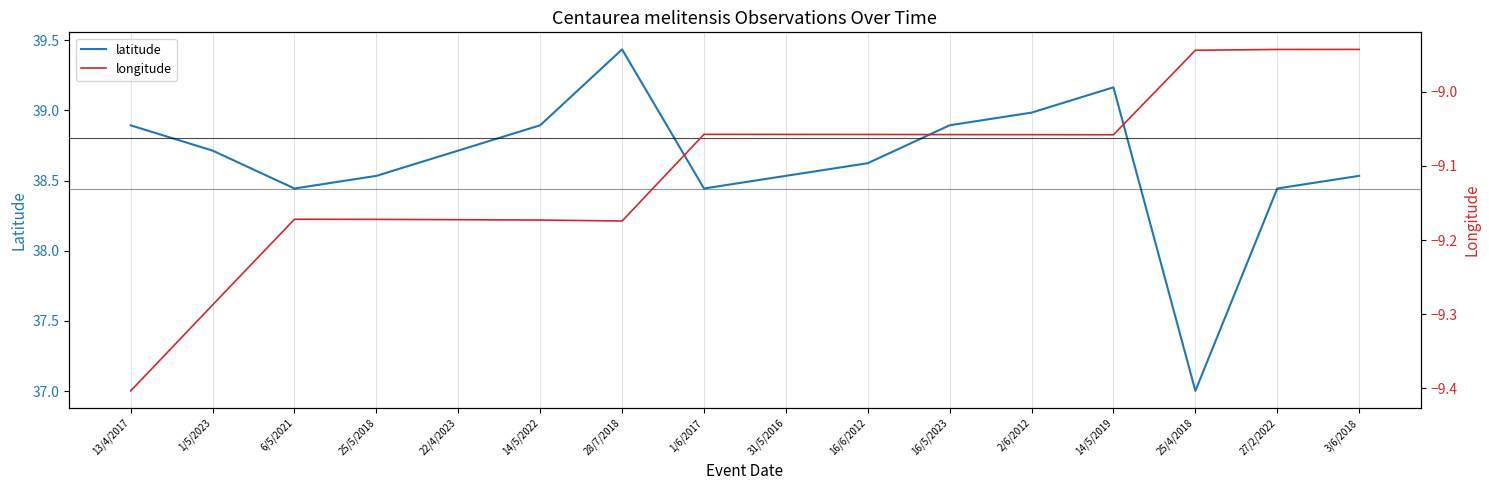

The value of longitude at 14/5/2022 is -9.2. True or false?

True